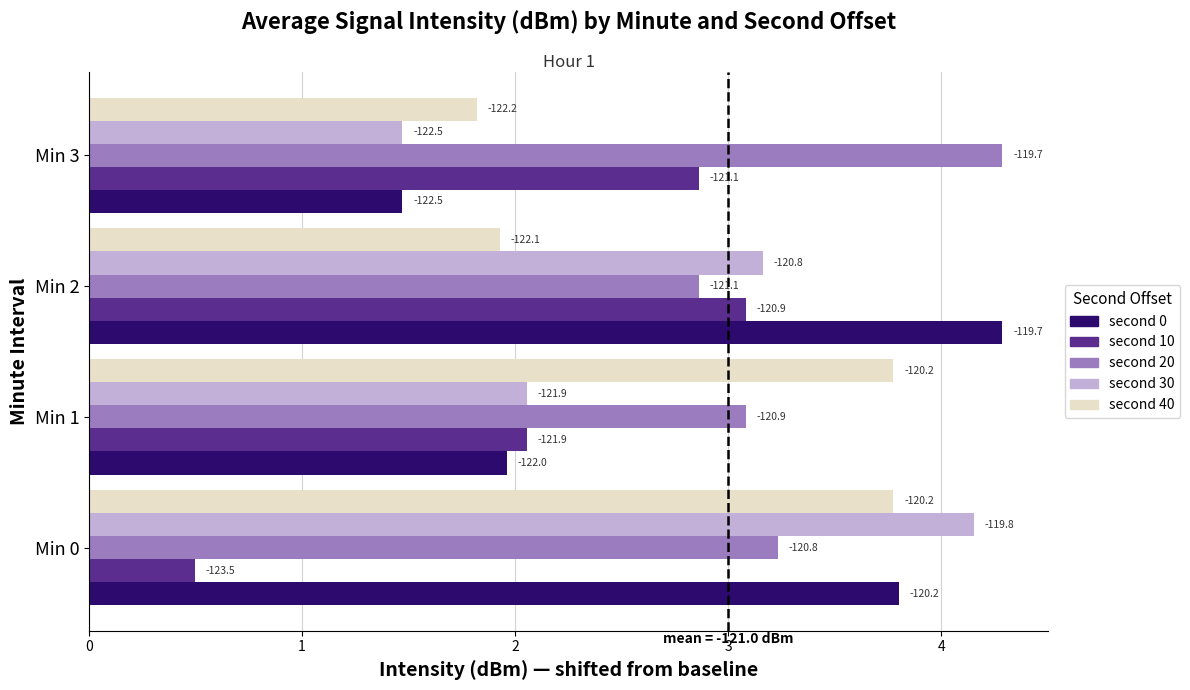

What are all the series names shown in the legend?

second 0, second 10, second 20, second 30, second 40